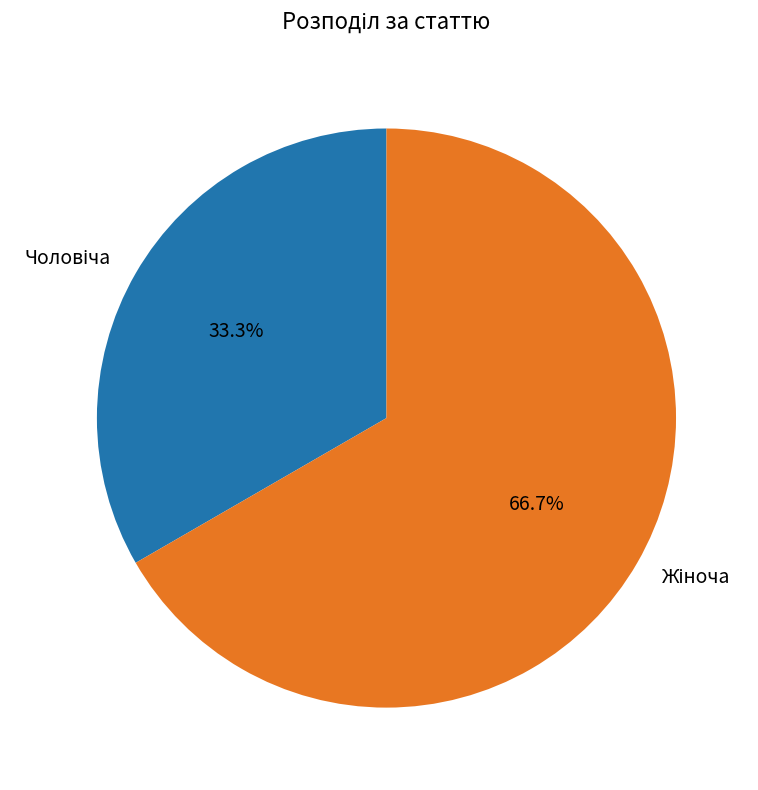

Is there a majority slice in this chart?

Yes